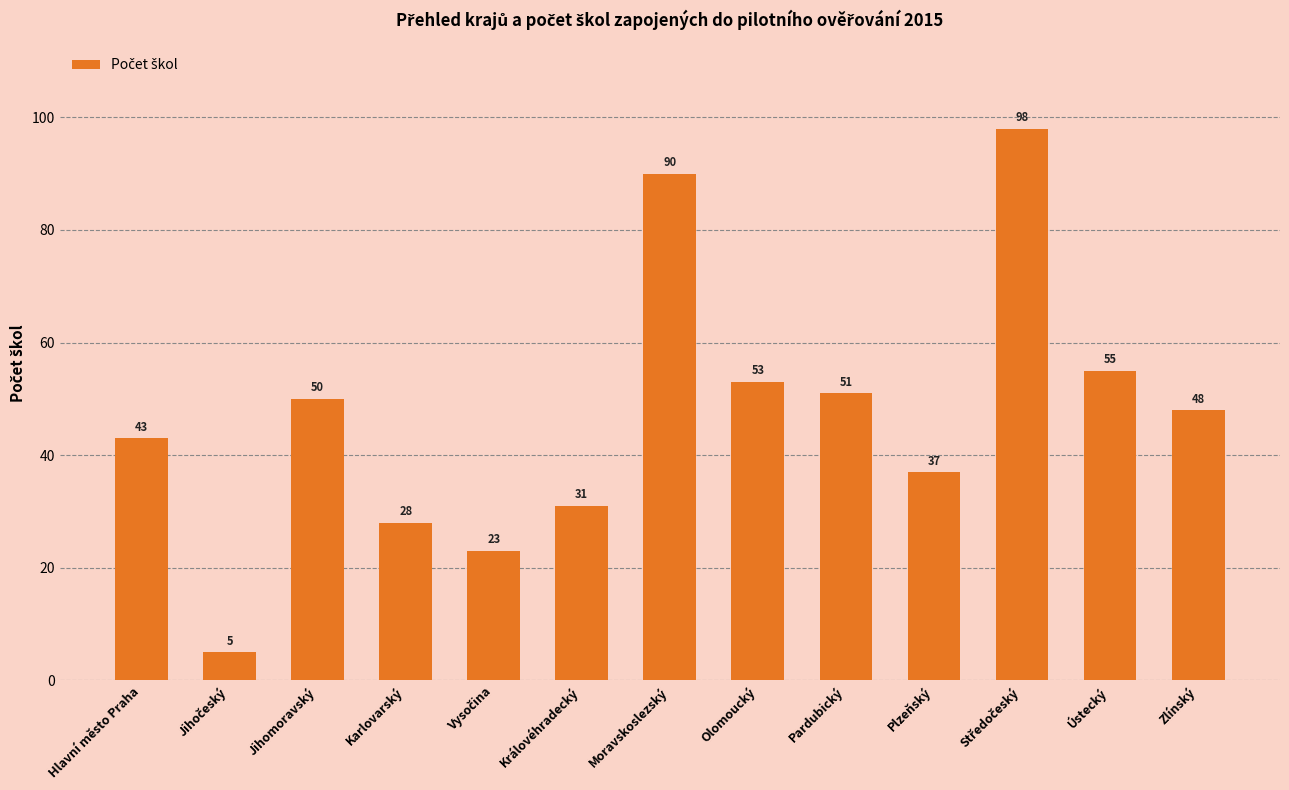

How many distinct data groups are displayed?

1